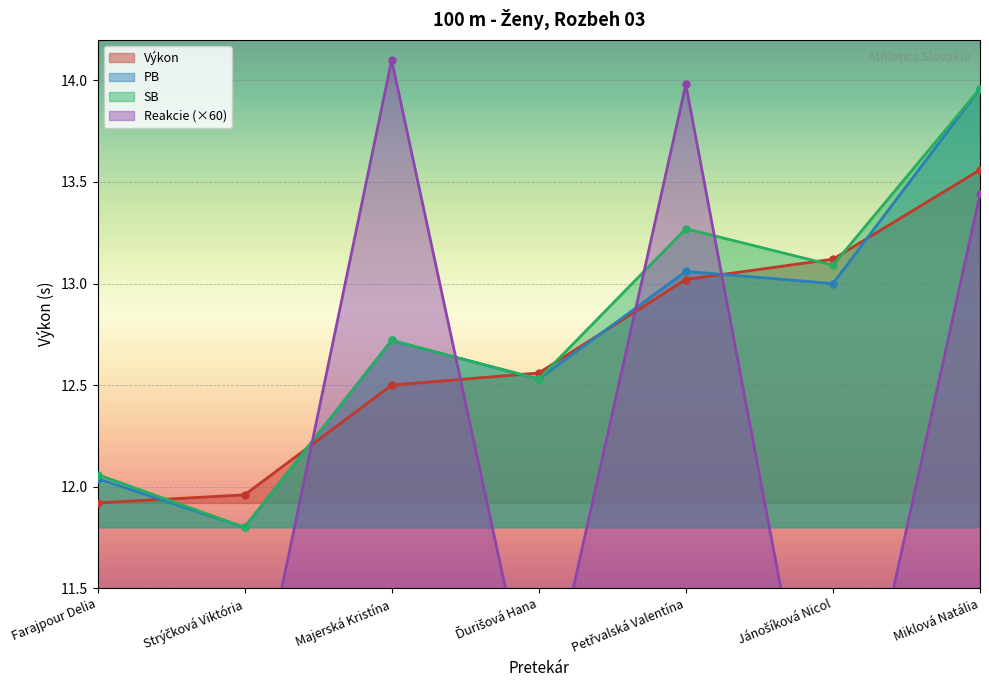

Reading left to right, list all the values displayed in this chart.

Výkon: 11.9	12.0	12.5	12.6	13.0	13.1	13.6
PB: 12.0	11.8	12.7	12.5	13.1	13.0	14.0
SB: 12.1	11.8	12.7	12.5	13.3	13.1	14.0
Reakcie: 9.2	10.6	14.1	10.7	14.0	10.1	13.4